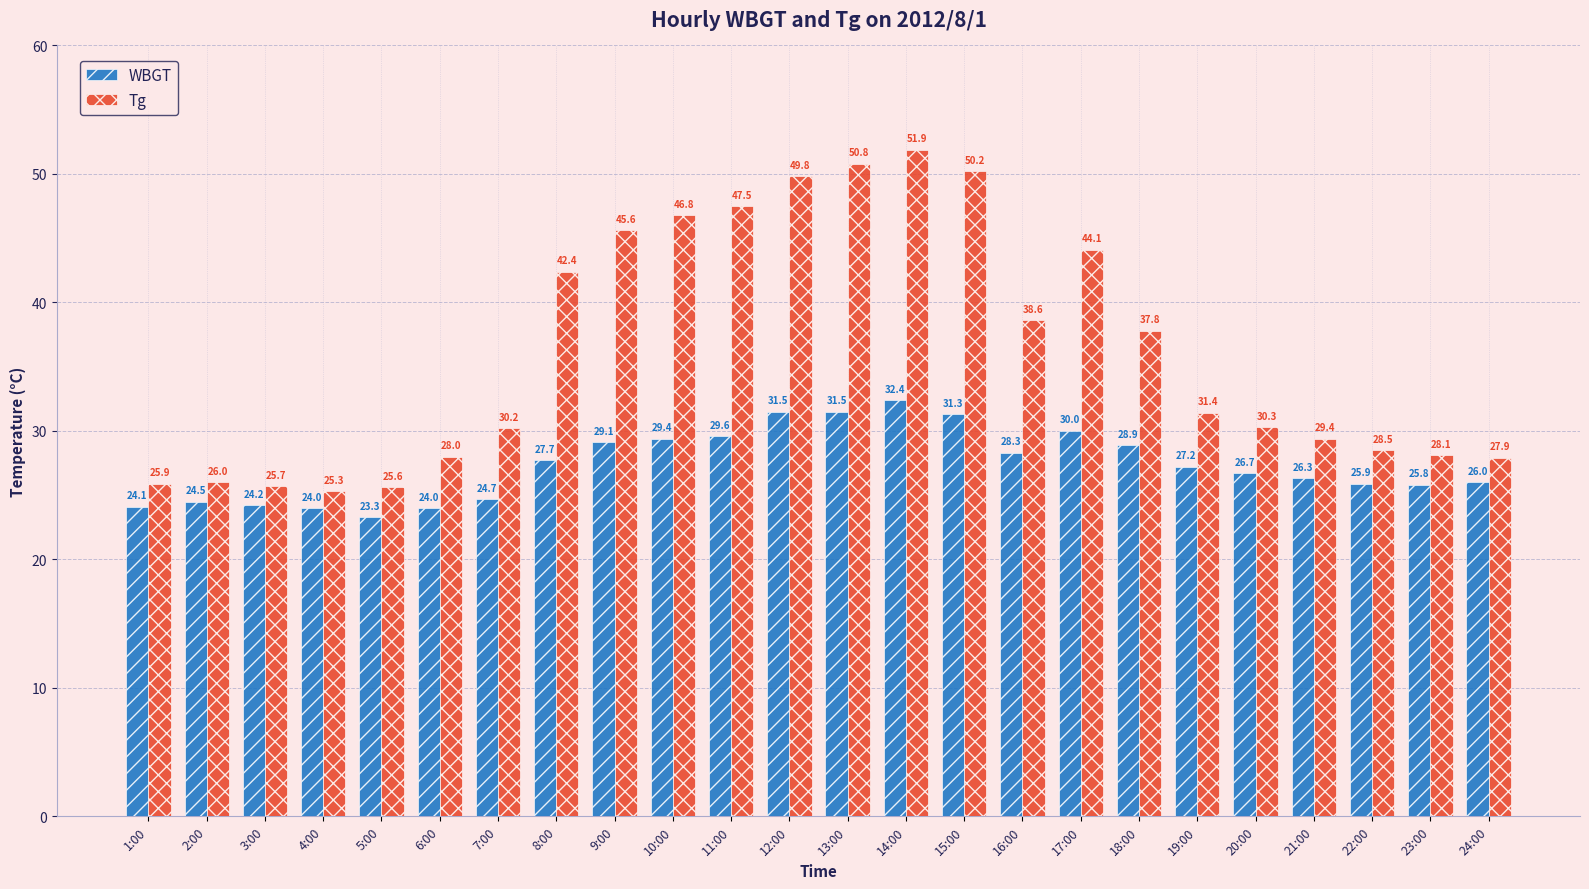

At which category is the sum across all series the highest?

14:00